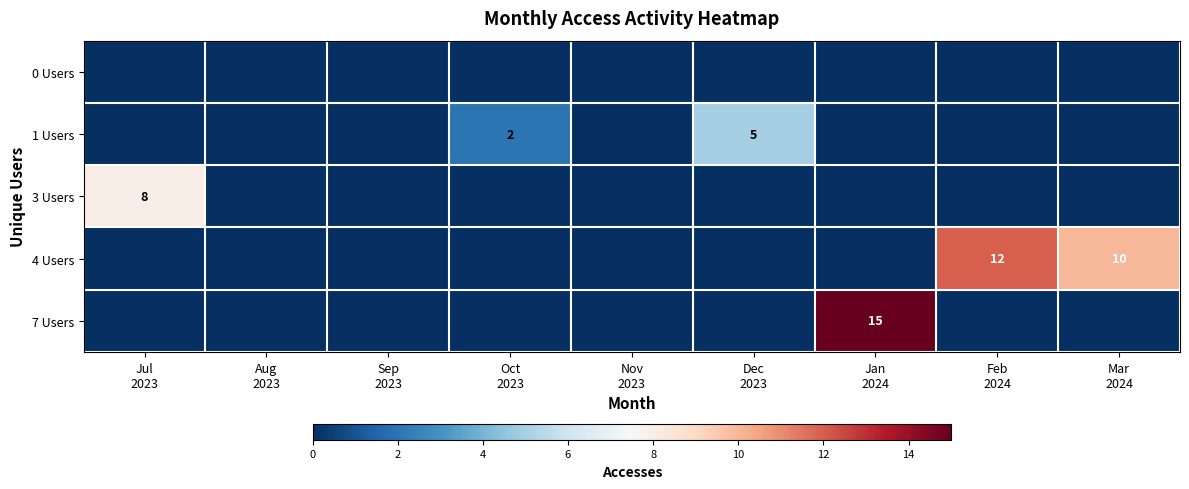

At how many categories does at least one series exceed 9?

3